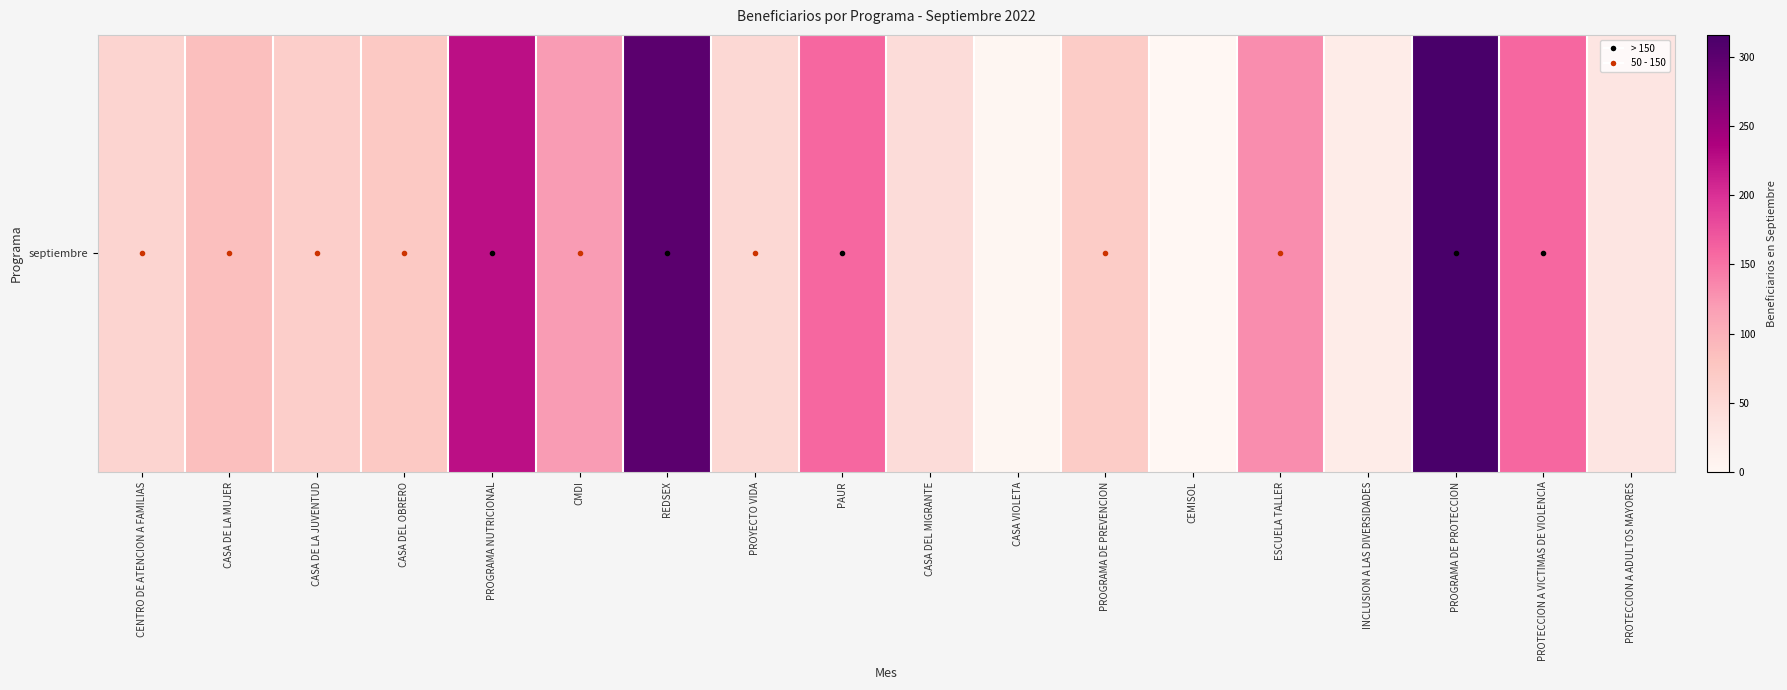

Is it true that the value at CMDI is 120?

True